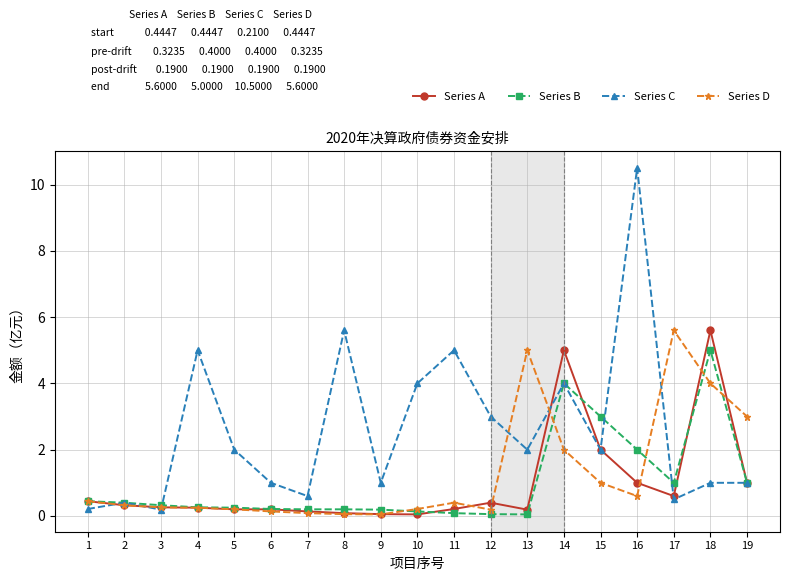

What is the sum of all Series A values?

18.0